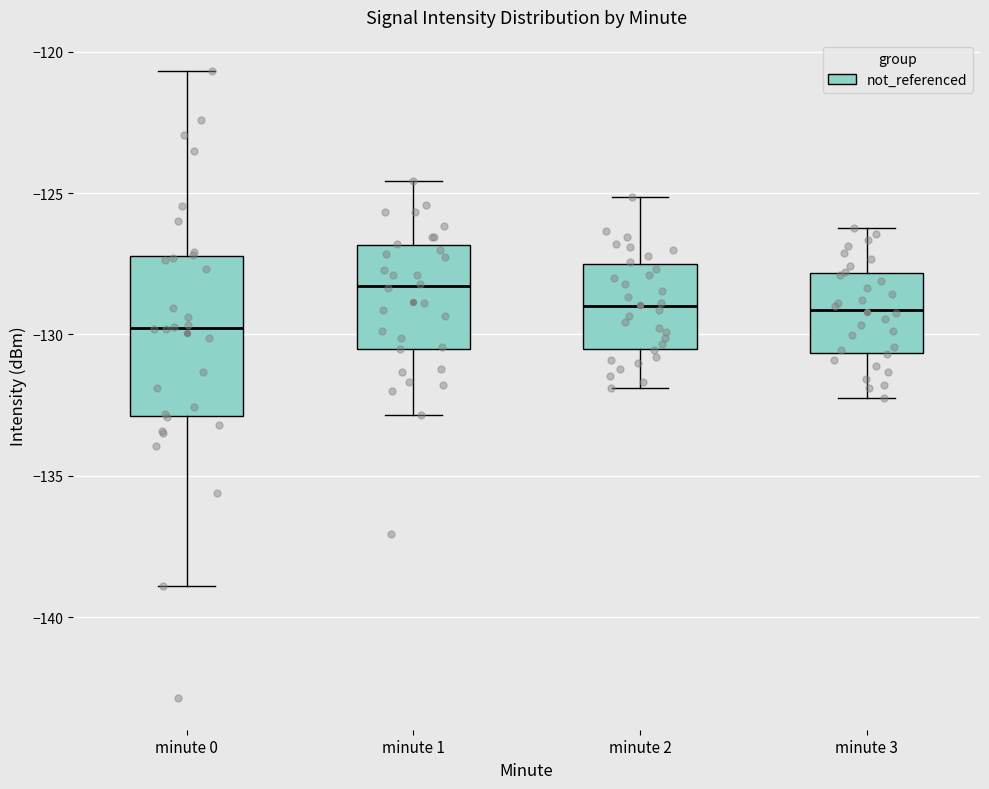

Reading left to right, read every box against the y-axis: the position of its median line, the range the box covers, and the ends of its whiskers. The values are not printed on the chart, so give them approximately, as read against the axis.

minute 0: median -130.0, box -133.0 to -127.0, whiskers -139.0 to -120.5
minute 1: median -128.5, box -130.5 to -127.0, whiskers -133.0 to -124.5
minute 2: median -129.0, box -130.5 to -127.5, whiskers -132.0 to -125.0
minute 3: median -129.0, box -130.5 to -128.0, whiskers -132.0 to -126.0